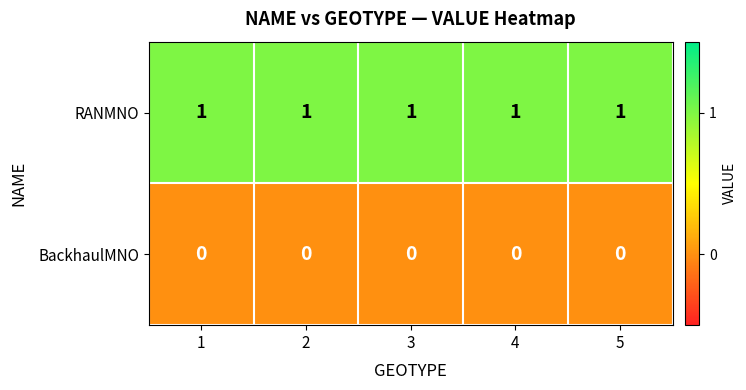

Is it true that RANMNO equals 0 at 3?

False